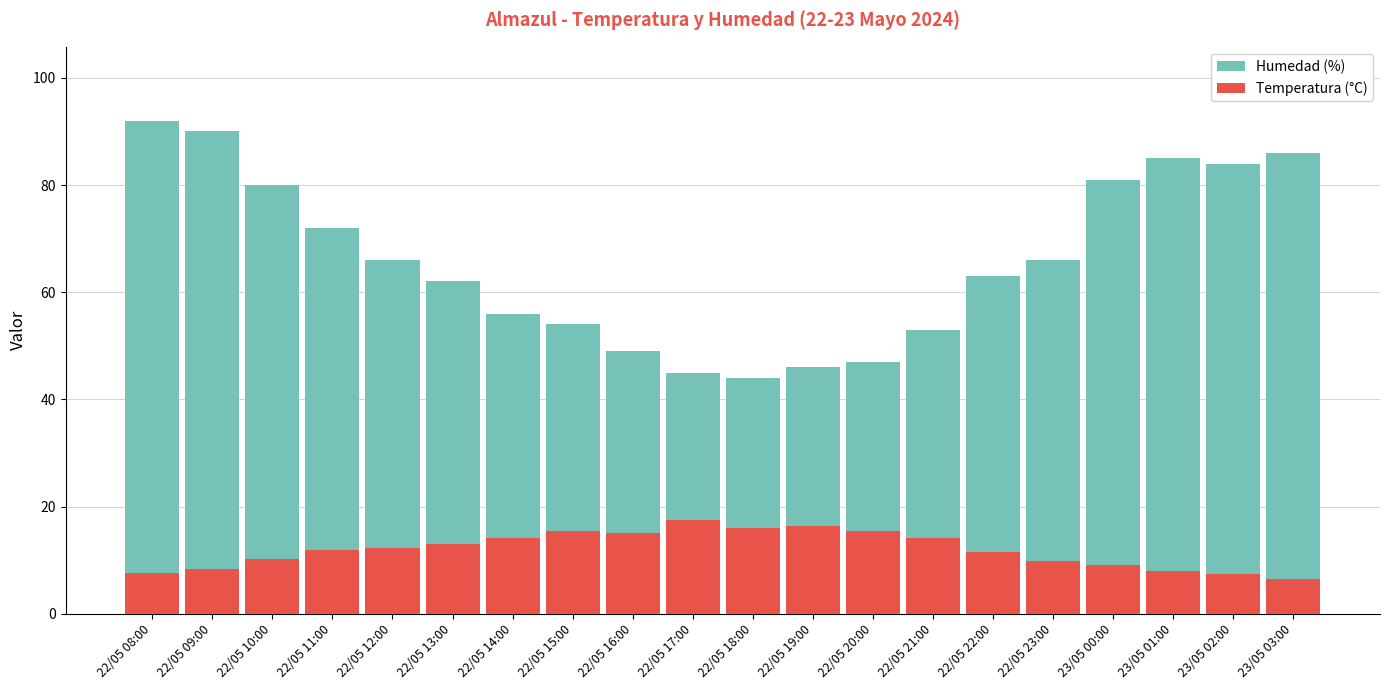

At which label does Humedad (%) reach its minimum?

22/05 18:00